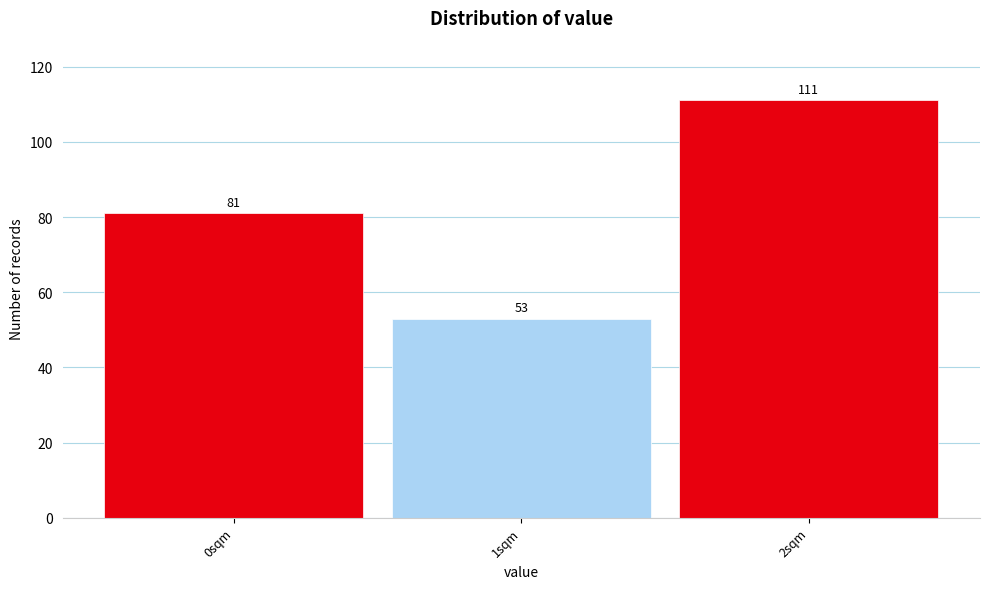

What is the height of the bar covering -0.5 to 0.5 on the x-axis?

81